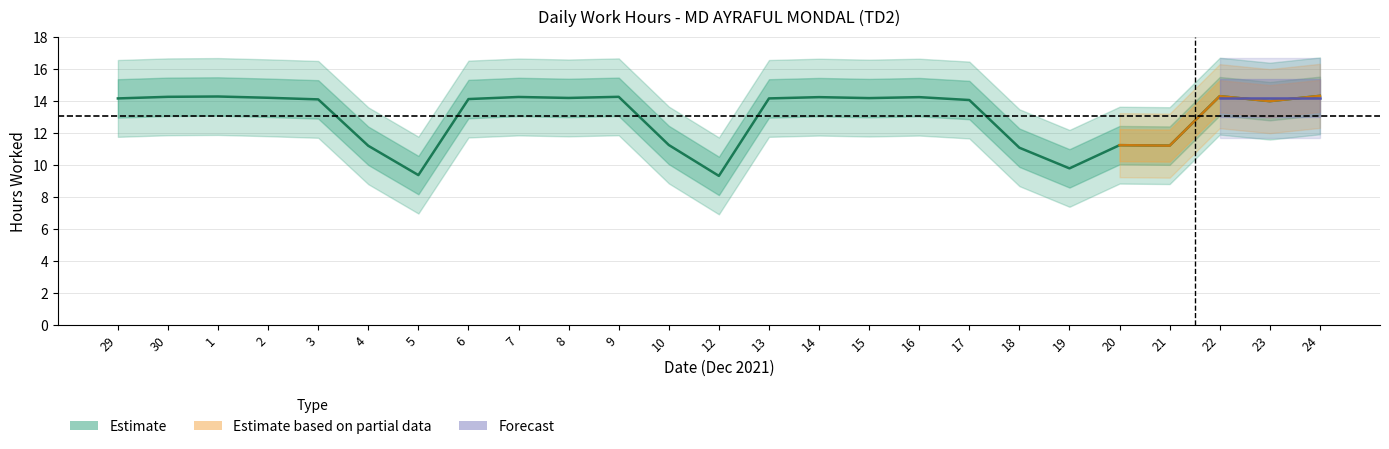

Does the chart display data point markers on the line(s)?

No